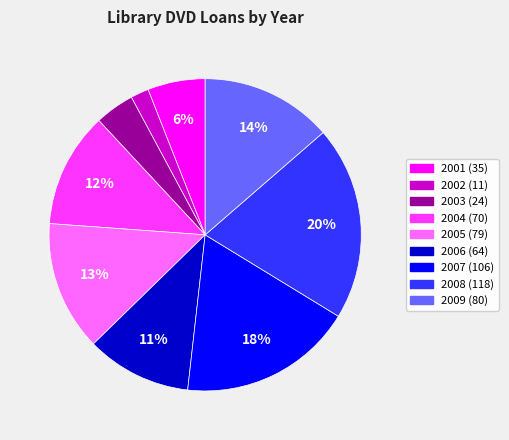

Is there a majority slice in this chart?

No